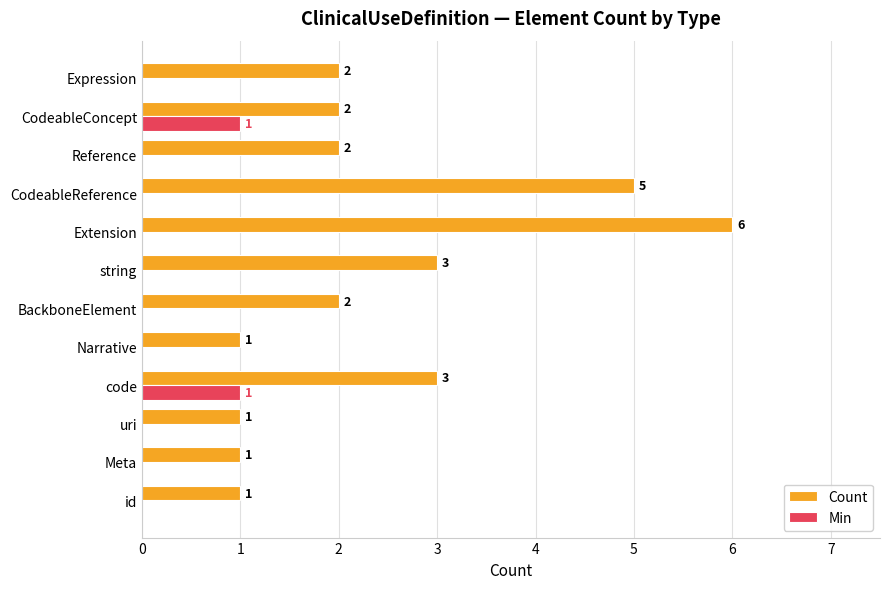

What is the sum of all Count values?

29